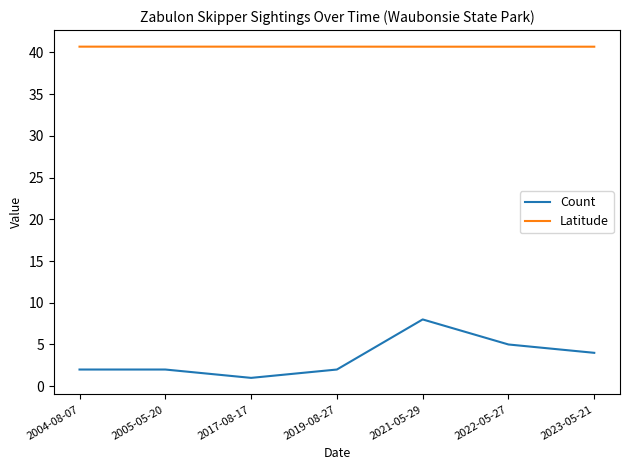

Rank the series by their maximum value, from lowest to highest.

Count, Latitude